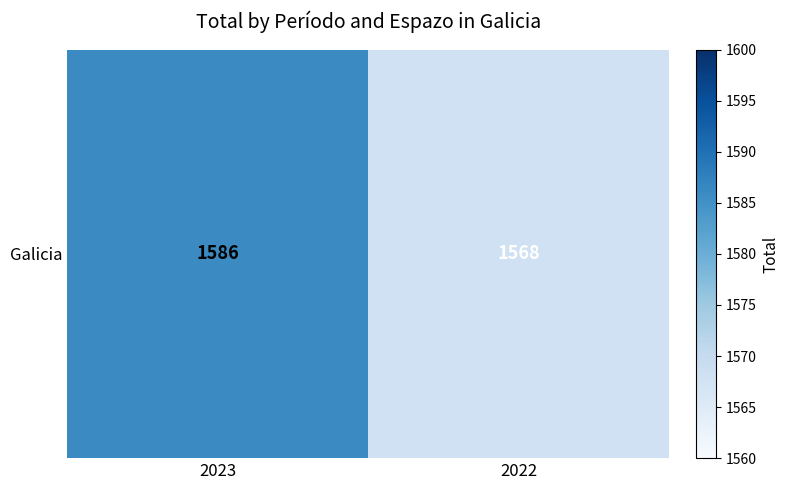

What is the sum of the values at 2022 and 2023?

3154